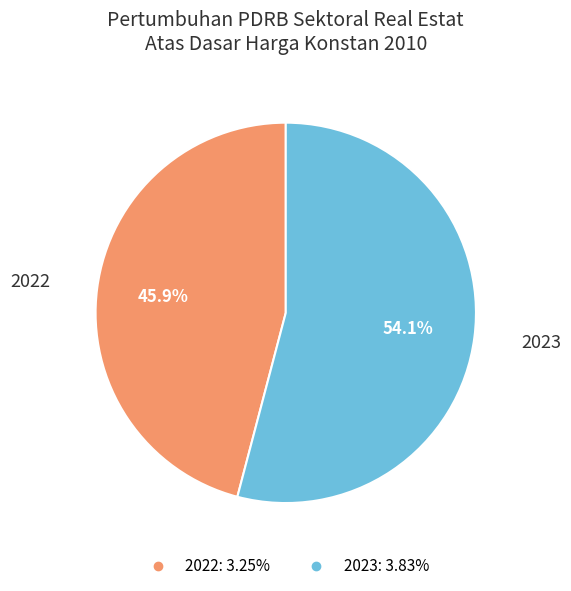

To the nearest percent, what is the difference between the 2023 and 2022 slice percentages?

8%